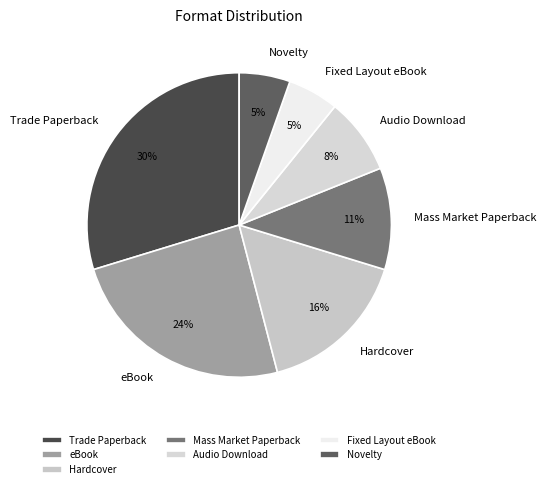

How many segments does this pie chart have?

7